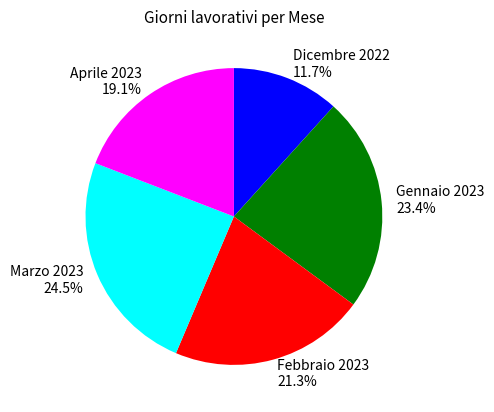

Which slice is the largest?

Marzo 2023